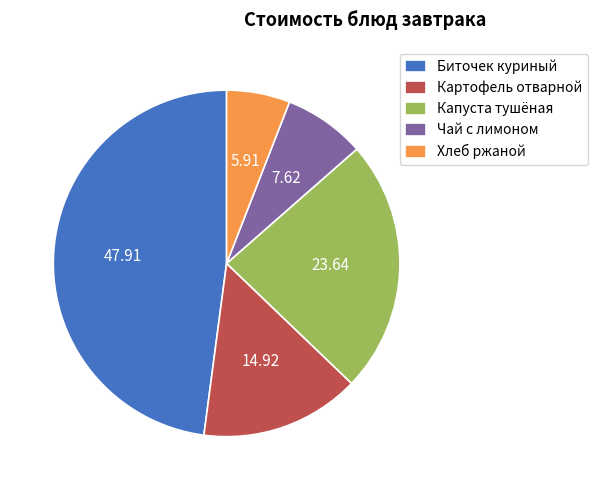

Between Хлеб ржаной and Биточек куриный, which is larger?

Биточек куриный